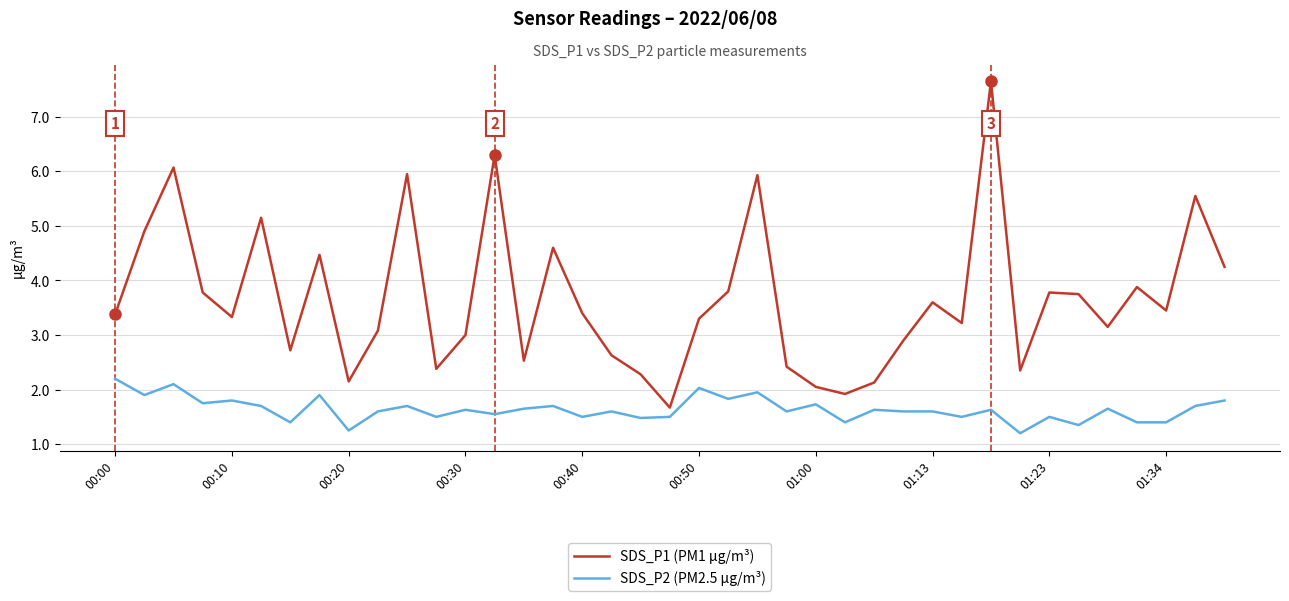

Which series has the widest spread of values?

SDS_P1 (PM1 µg/m³)